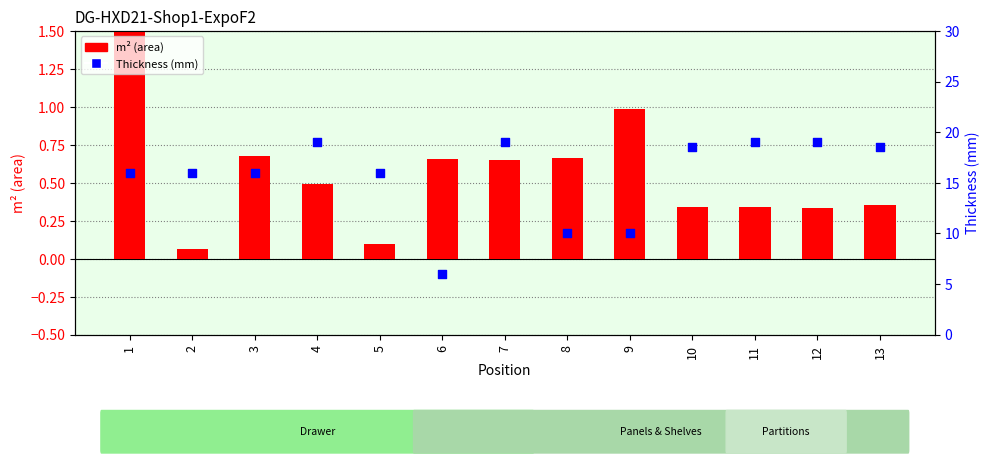

Which series has the largest Y range (max minus min)?

Thickness